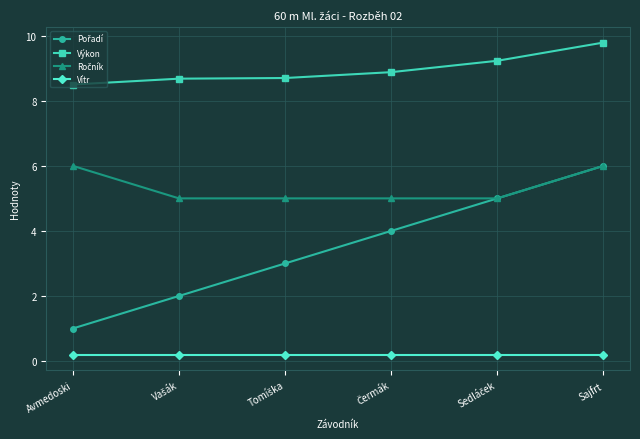

What is the difference between the second highest and minimum values in the Výkon series?

0.7